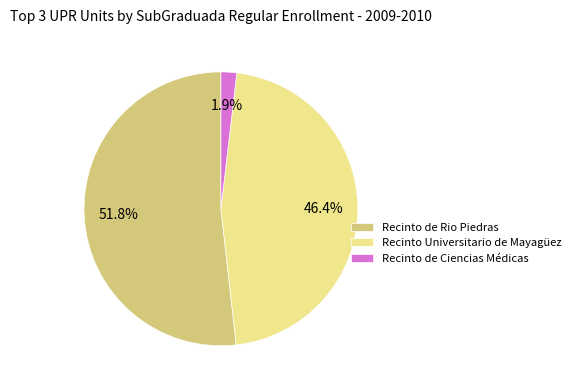

Rank the categories by value from highest to lowest.

Recinto de Rio Piedras, Recinto Universitario de Mayagüez, Recinto de Ciencias Médicas